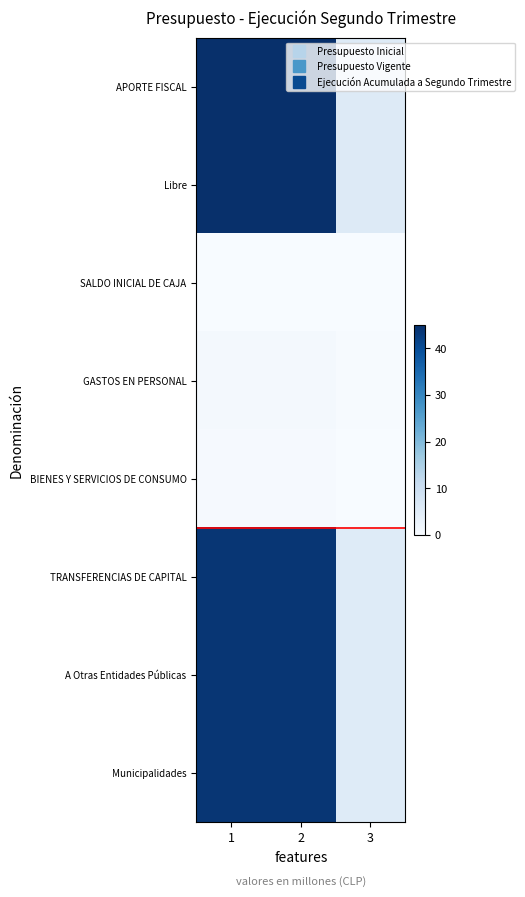

List the series in order of their peak value, highest first.

APORTE FISCAL, Libre, TRANSFERENCIAS DE CAPITAL, A Otras Entidades Públicas, Municipalidades, GASTOS EN PERSONAL, BIENES Y SERVICIOS DE CONSUMO, SALDO INICIAL DE CAJA